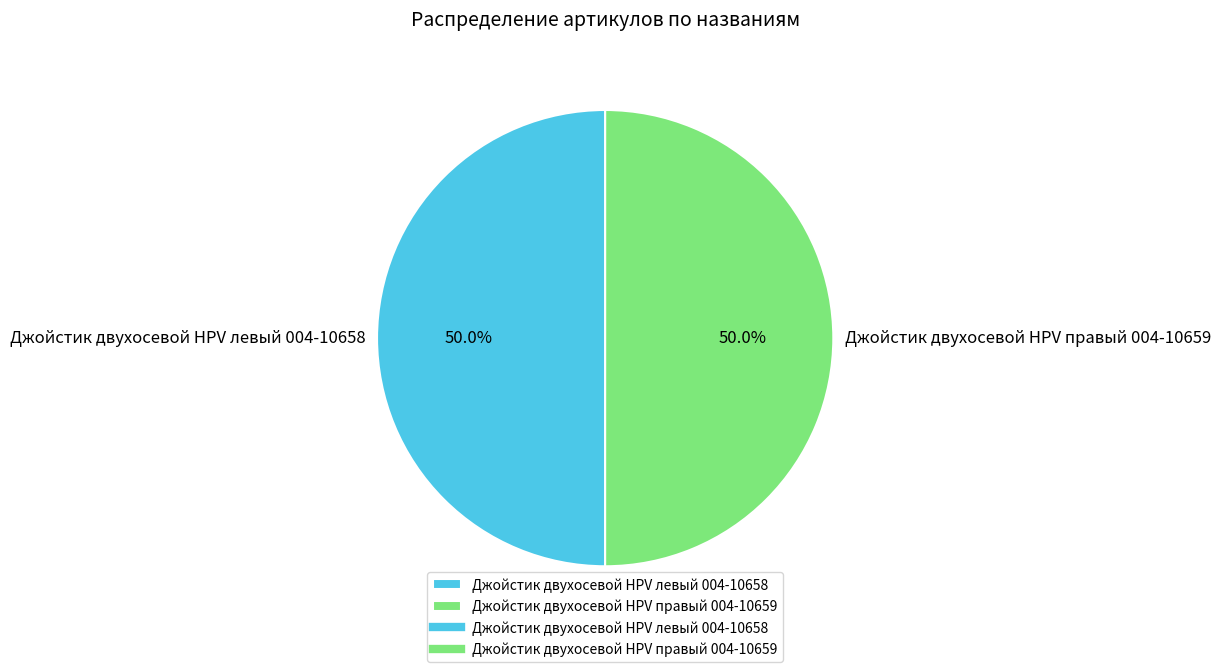

How many slices are in this pie chart?

2